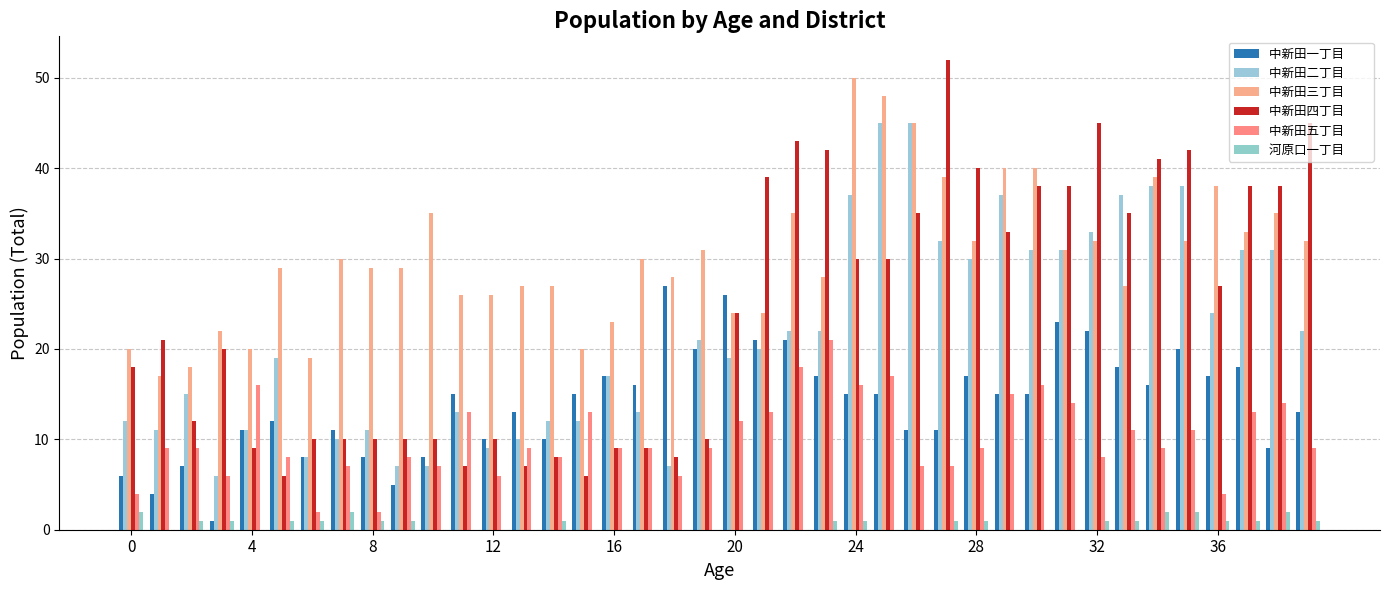

How many categories are shown in the chart?

40